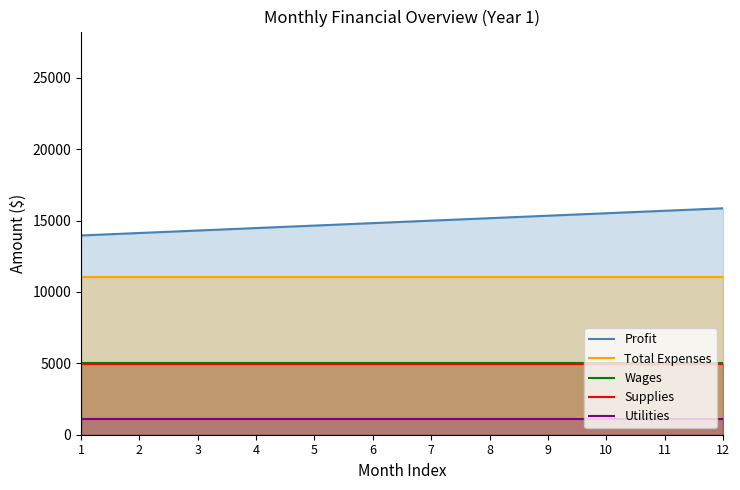

How many lines are shown in the chart?

5